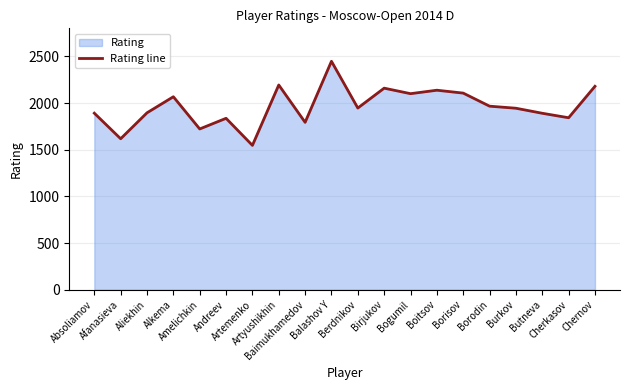

How many data points are less than 1946?

10